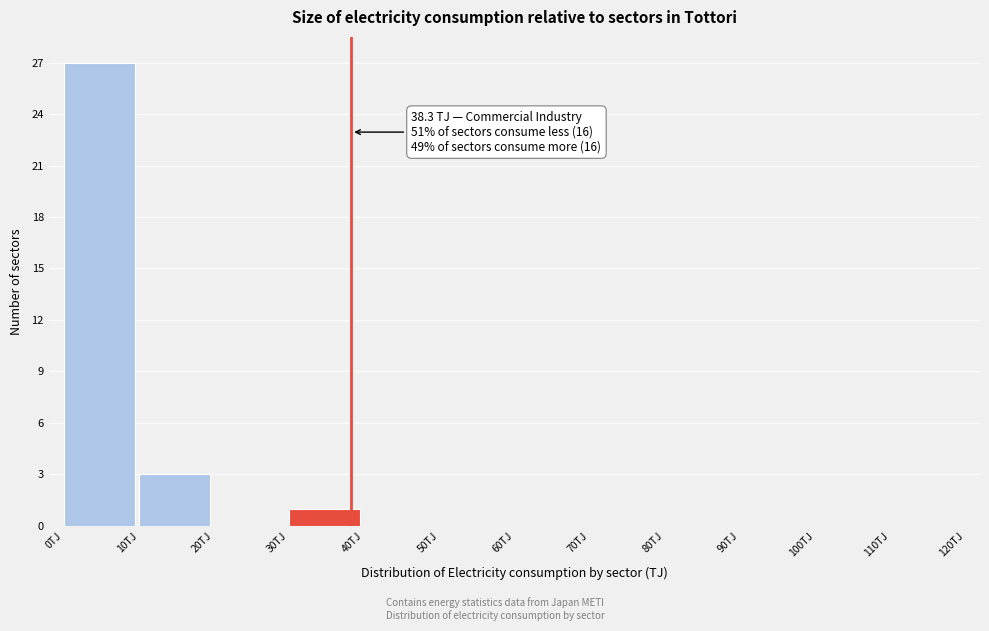

Over which range of the x-axis is the bar tallest?

0 to 10